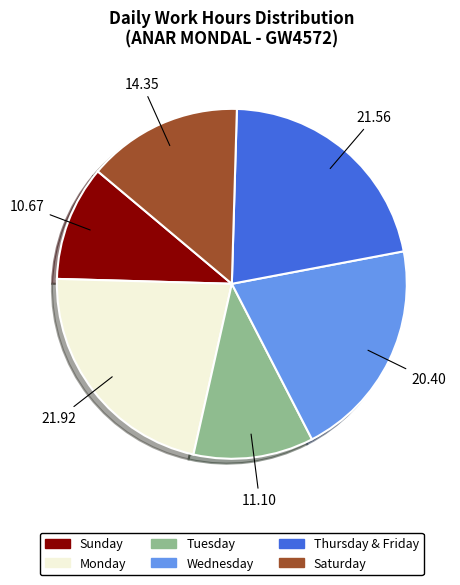

Do Wednesday and Saturday together represent more than half of the pie?

No